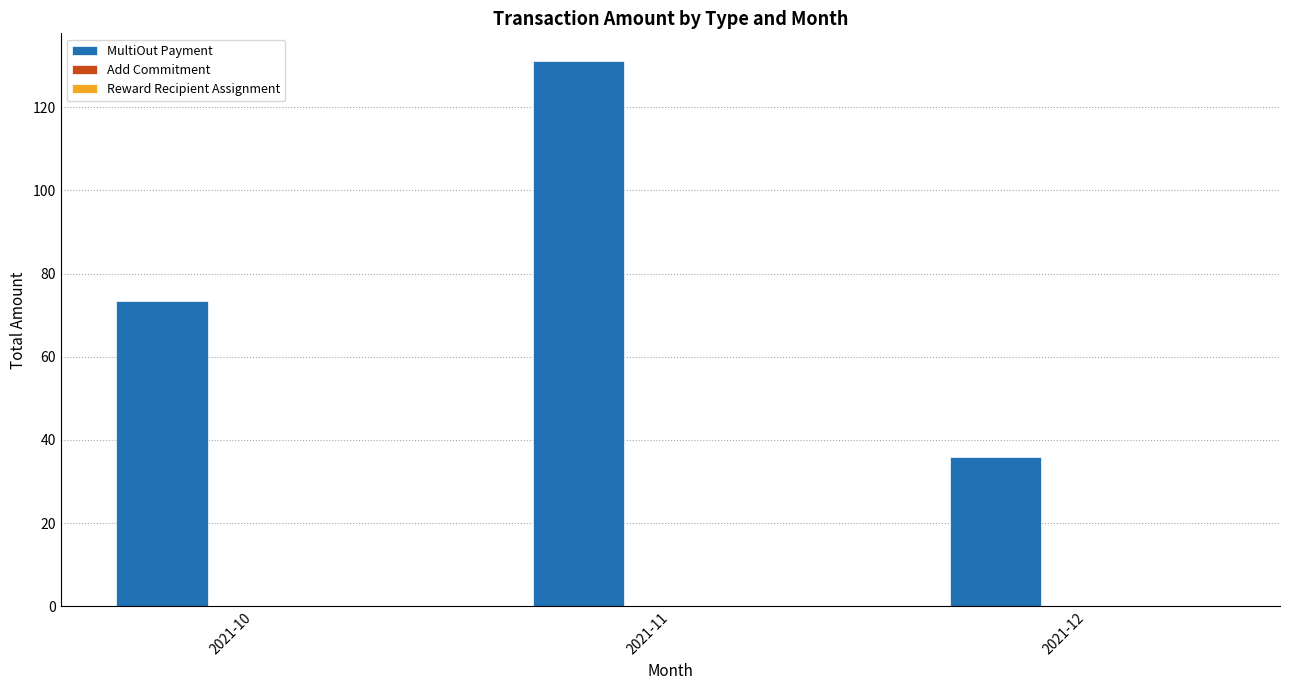

Is it true that the value at 2021-10 is 73.4?

True